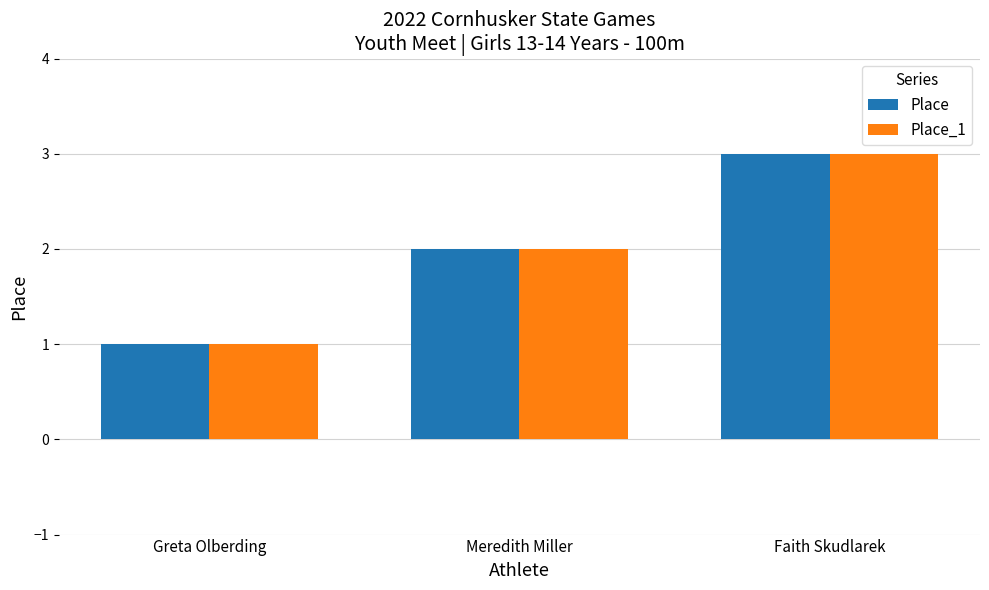

What is the difference between the Place values at Meredith Miller and Faith Skudlarek?

1